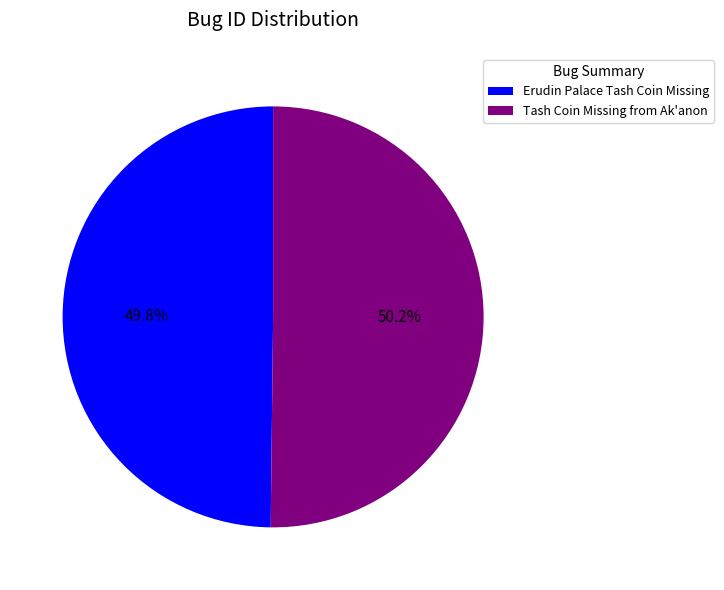

The Erudin Palace Tash Coin Missing slice represents 40% of the pie. True or false?

False